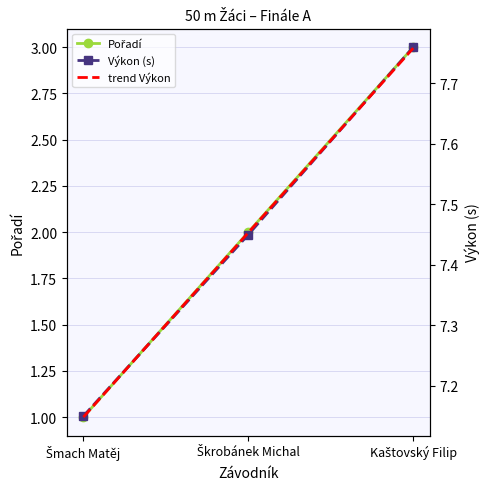

What is the average value of the Výkon series?

7.5